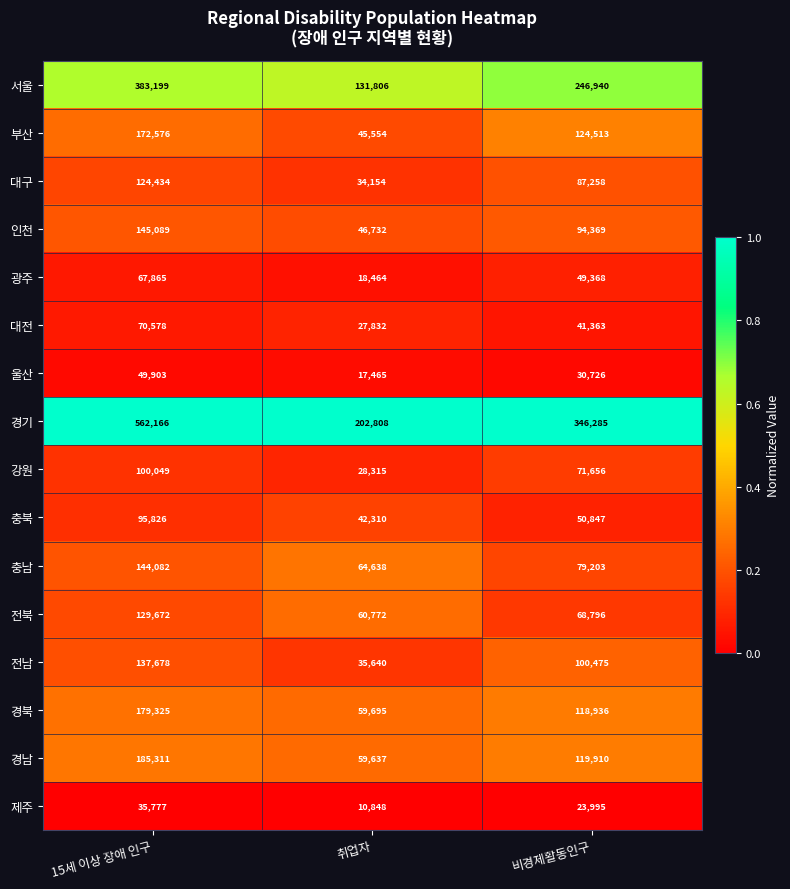

What is the difference between the maximum and minimum values in the 전남 series?

102038